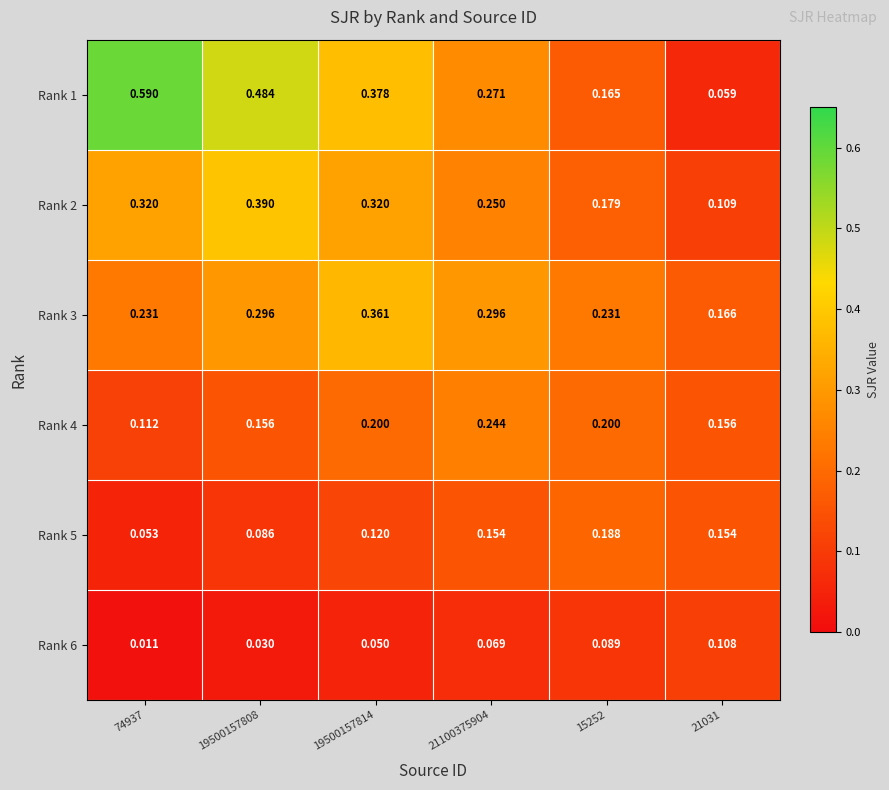

Is the value of Rank 3 at 21100375904 greater than the value of Rank 1 at 19500157808?

No